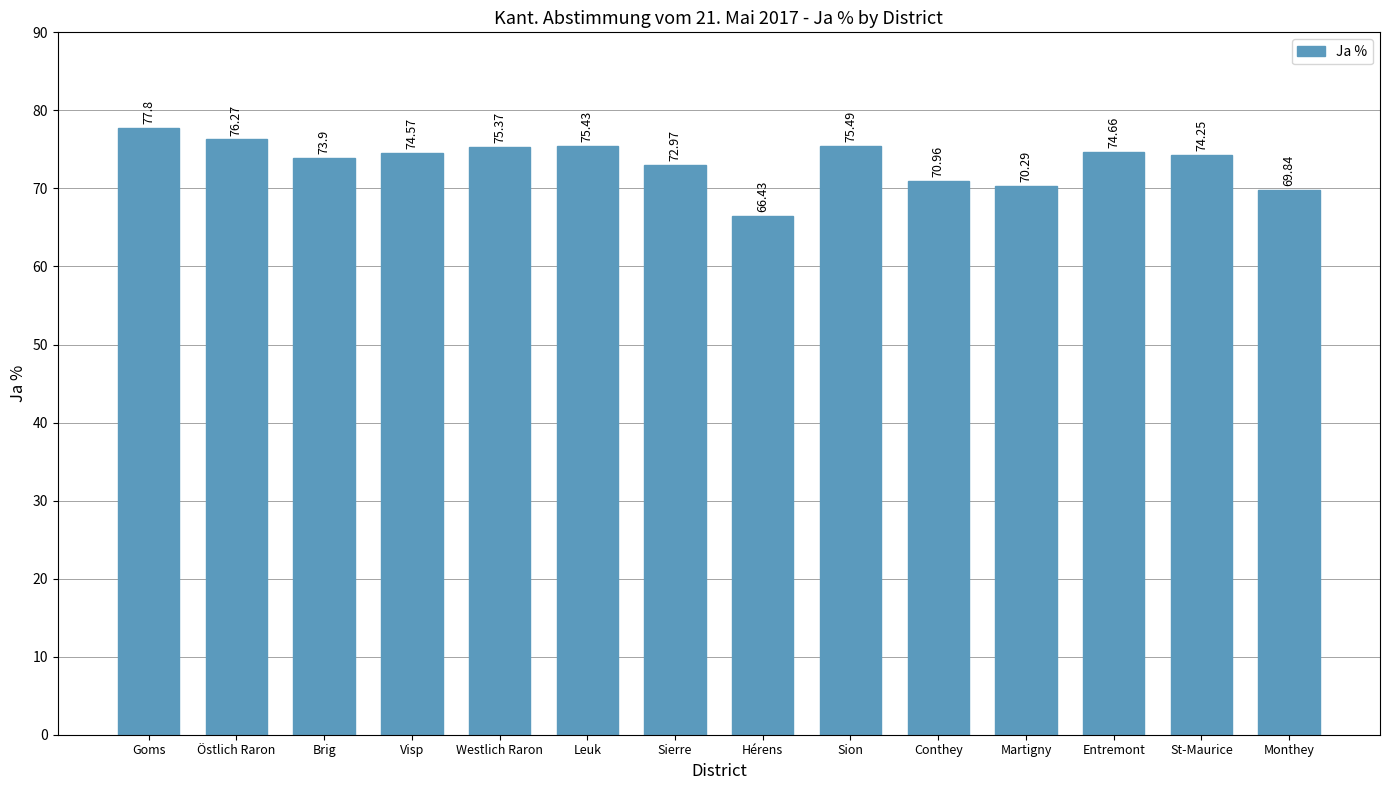

What is the label of the 12th bar from the right?

Brig